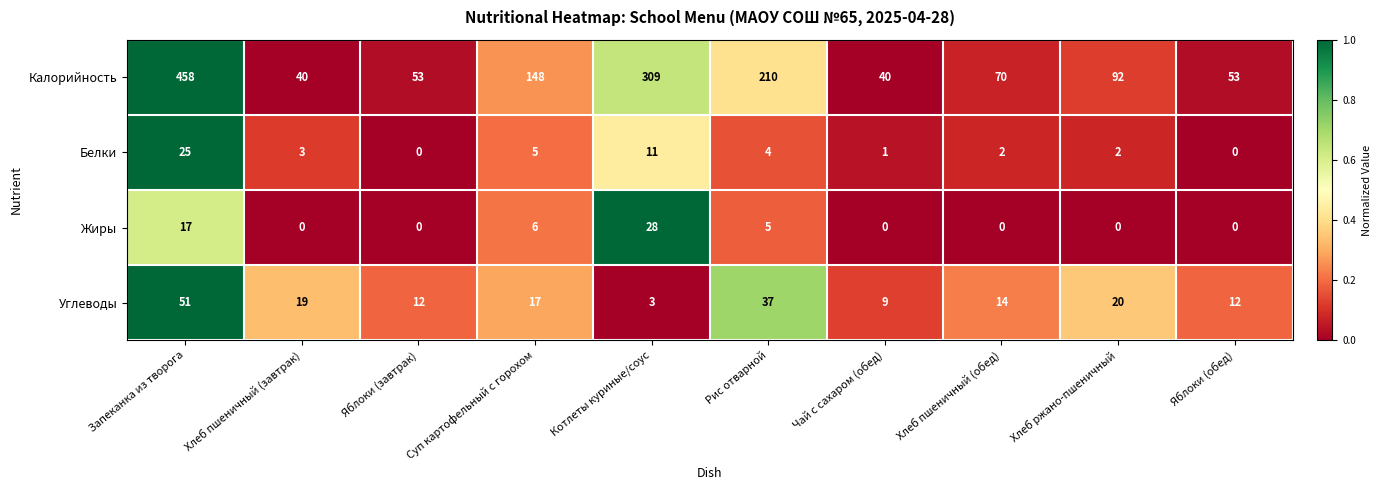

How many data points does each series have?

10